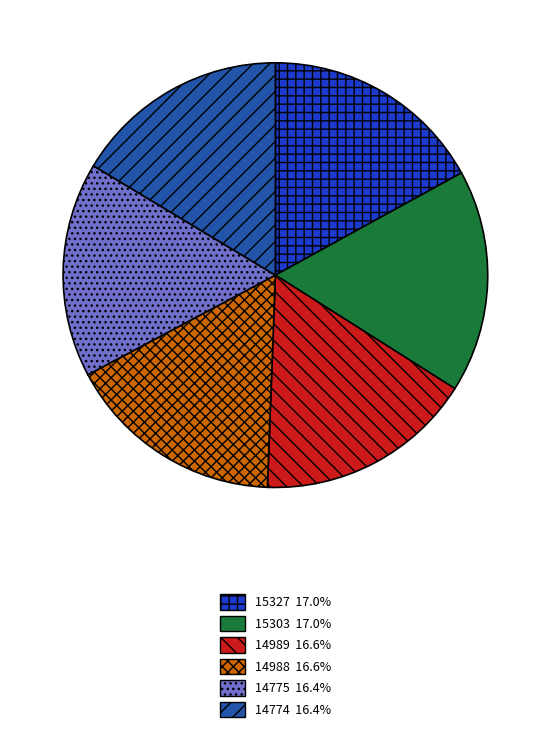

Is the sum of 14989 and 14775 greater than half?

No